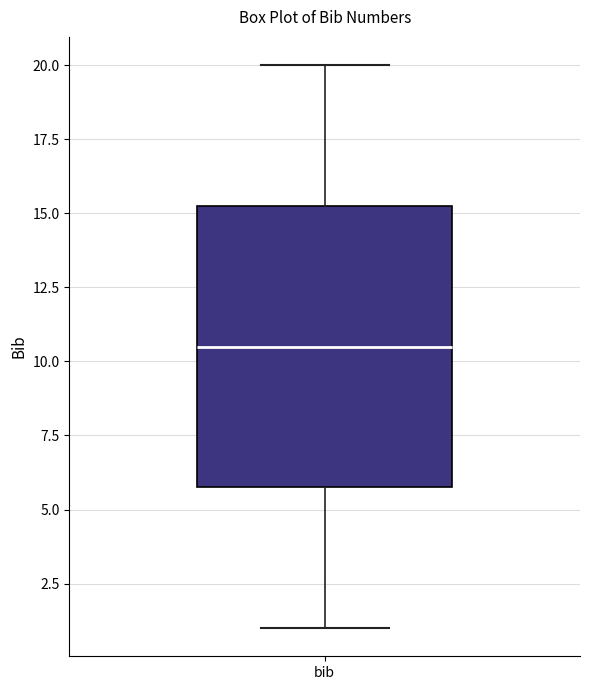

Where does the lower whisker of the box for bib end on the y-axis? The values are not printed on the chart, so give them approximately, as read against the axis.

1.0